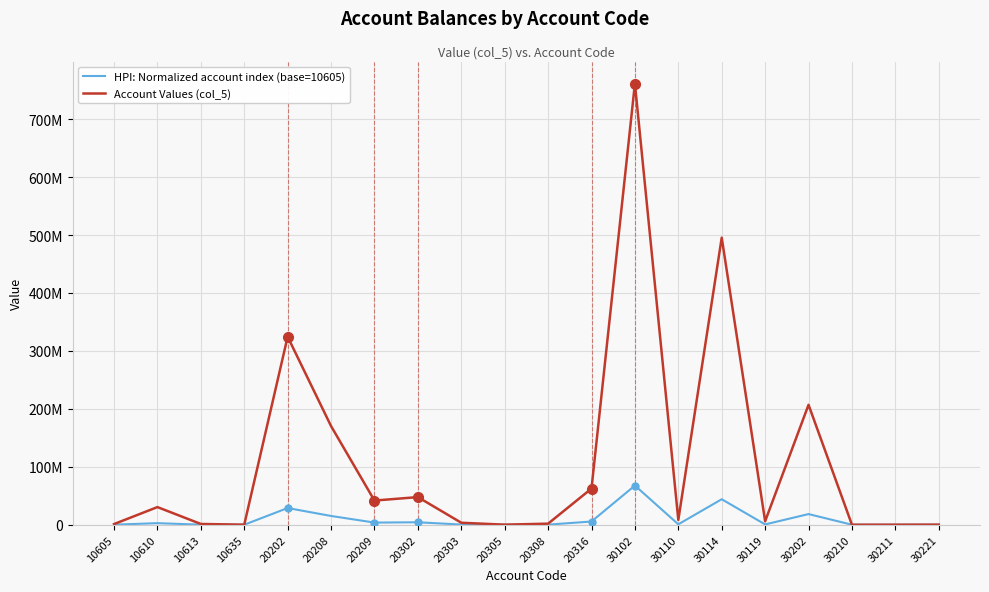

Does the chart display data point markers on the line(s)?

No